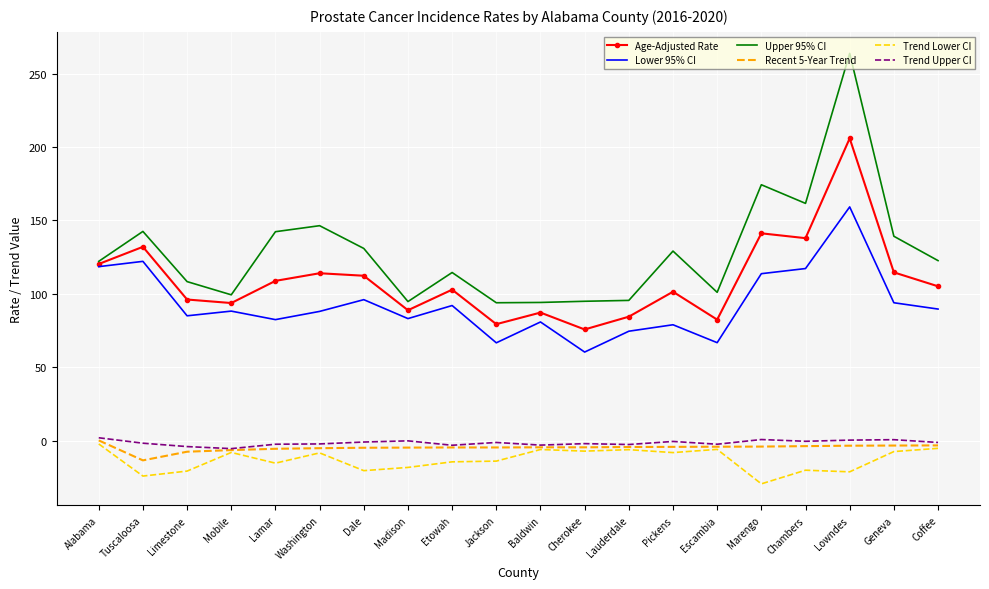

At which category does the chart reach its peak across all series?

Lowndes